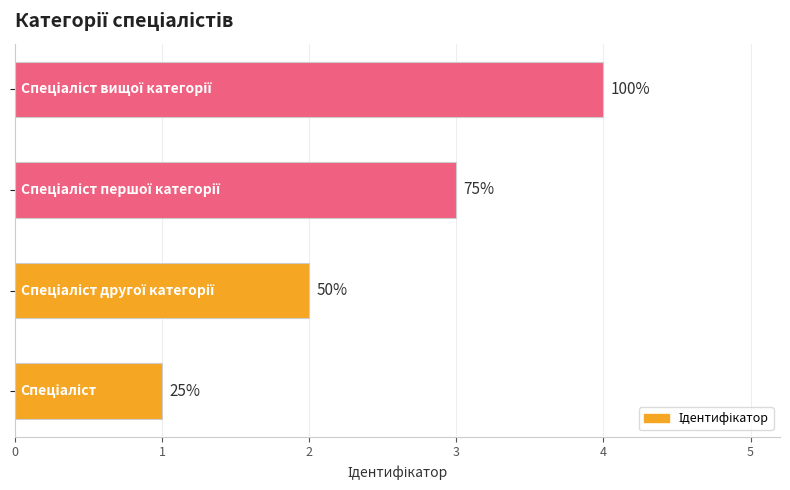

What is the greatest value displayed?

4